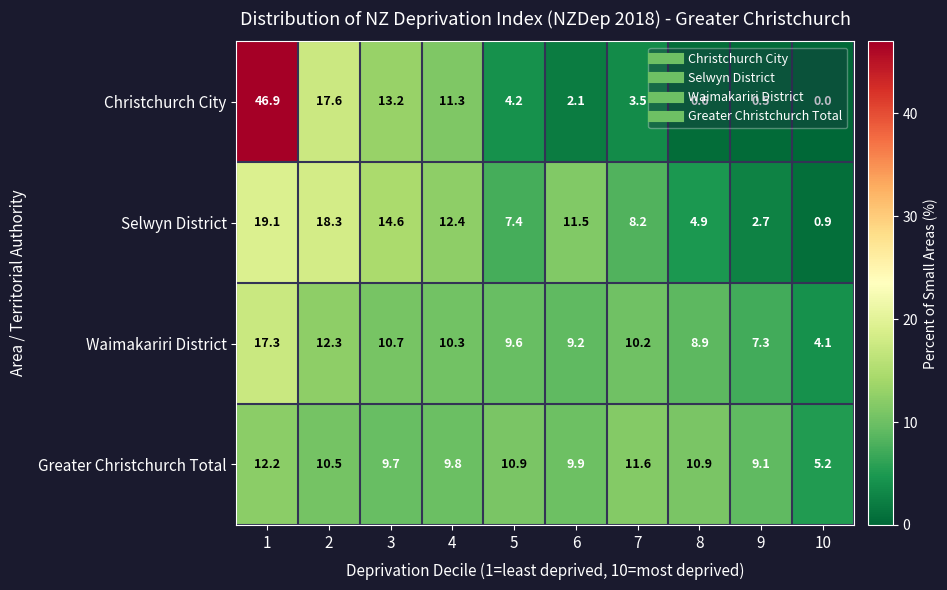

Read the Greater Christchurch Total value at 3.

9.7